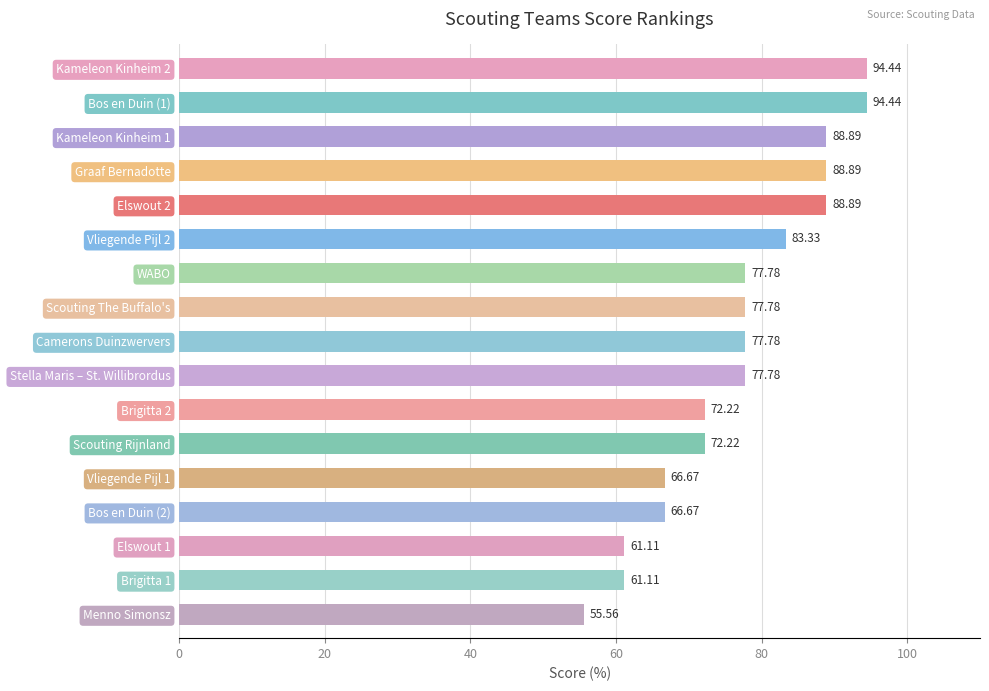

Which has a higher value, Brigitta 2 or Elswout 2?

Elswout 2